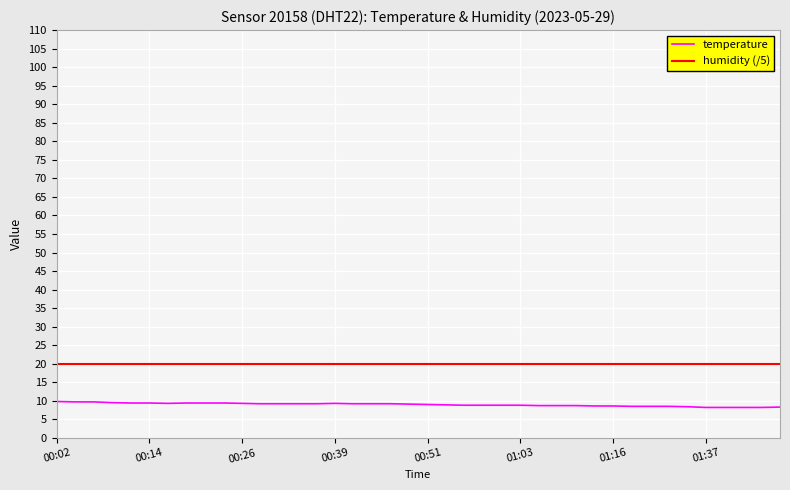

What is the maximum value for humidity (/5)?

20.0